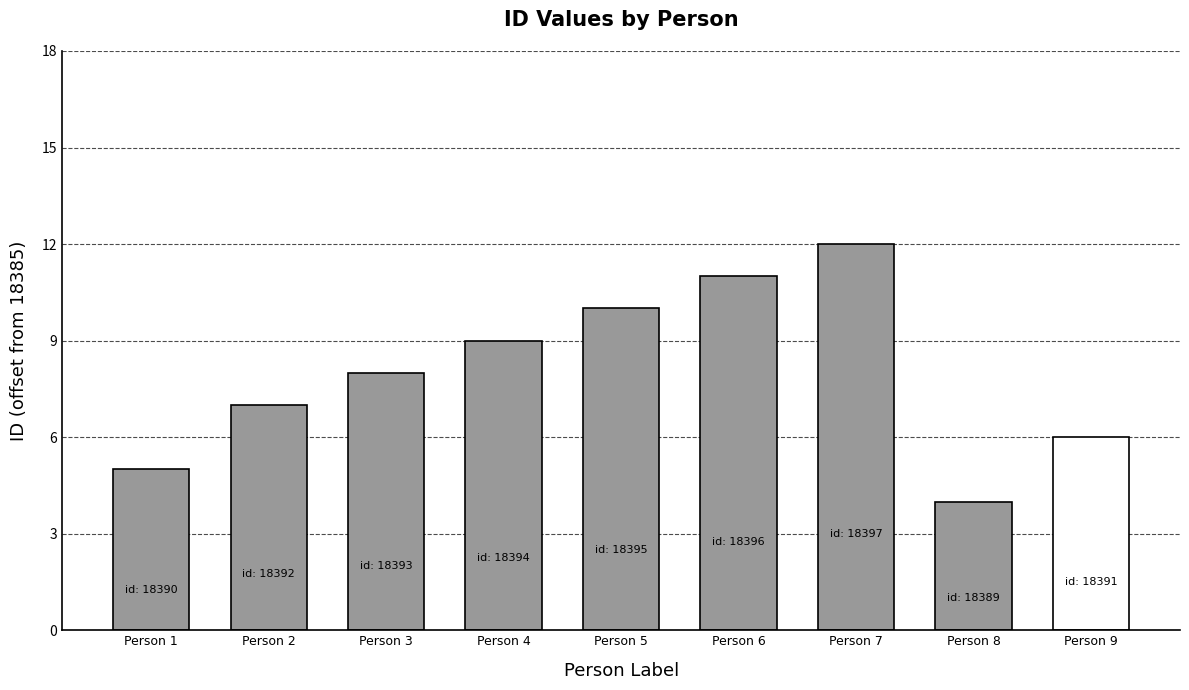

Reading left to right, extract all data points from this chart.

5	7	8	9	10	11	12	4	6